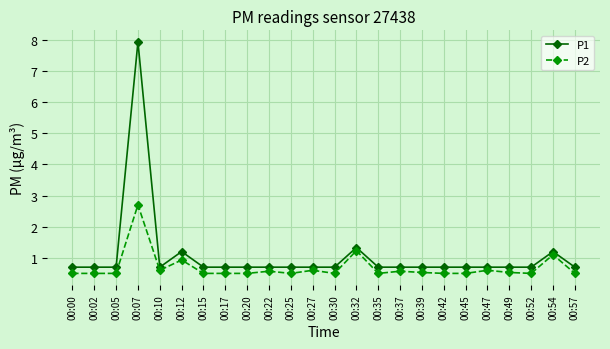

How many lines are shown in the chart?

2